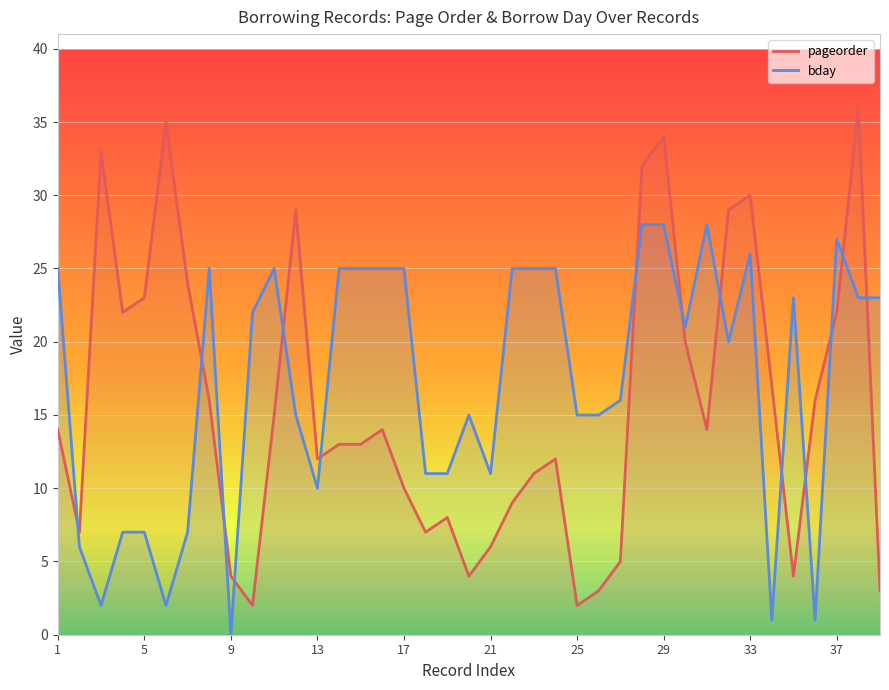

Which category has the highest value in the bday series?

28